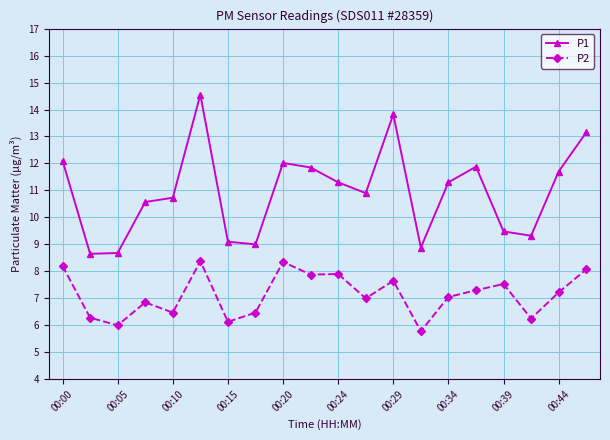

Rank the series by their maximum value, from highest to lowest.

P1, P2